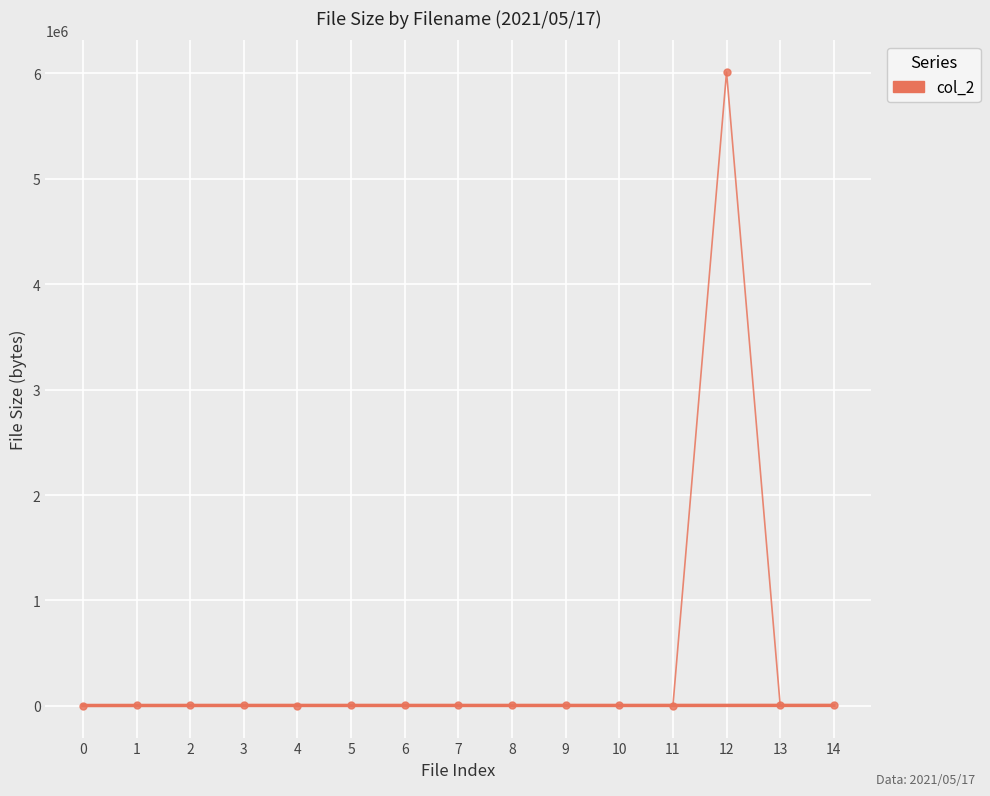

At which category does the data reach its first local peak?

2